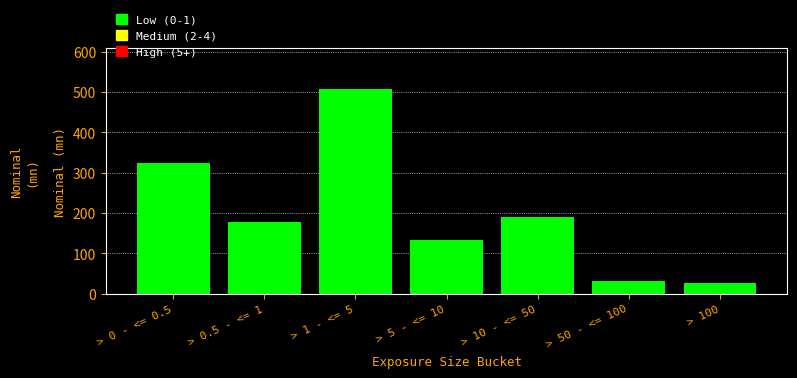

Reading left to right, list all the values displayed in this chart.

324	178	508	134	191	30	26